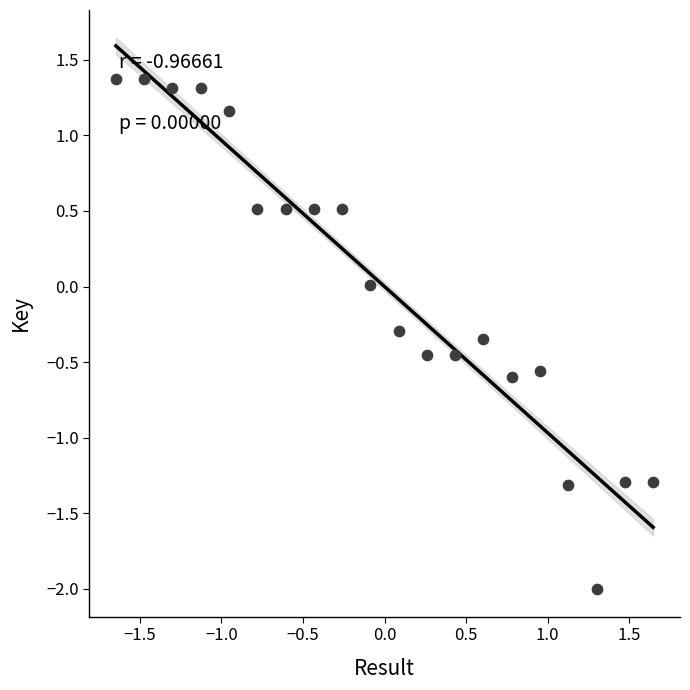

What is the range of X values (max minus min)?

3.3